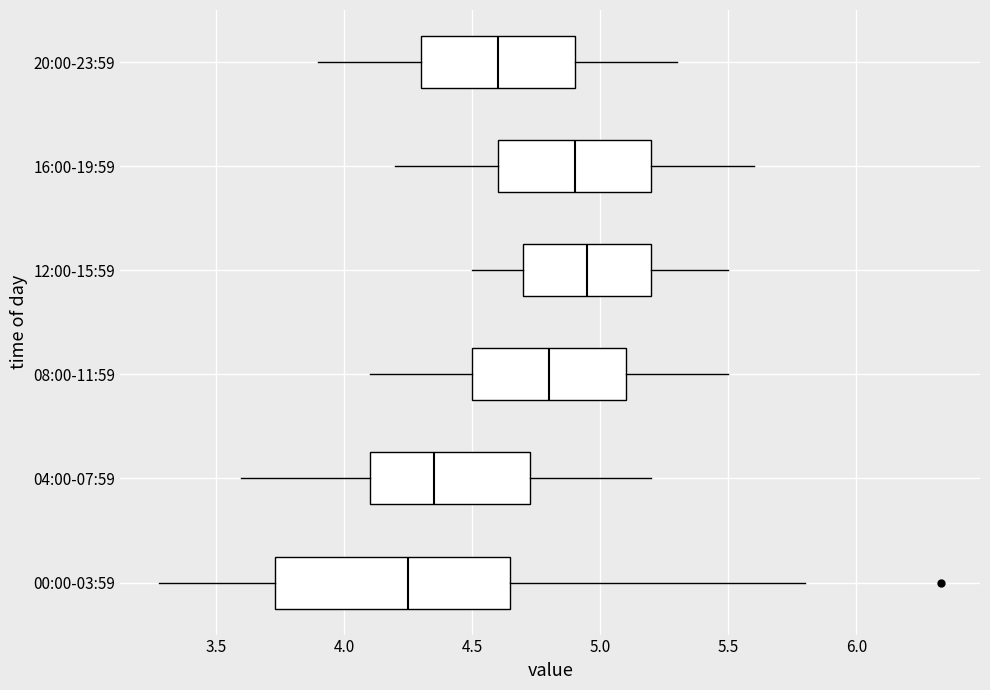

Which box is the widest, from its left edge to its right edge?

00:00-03:59